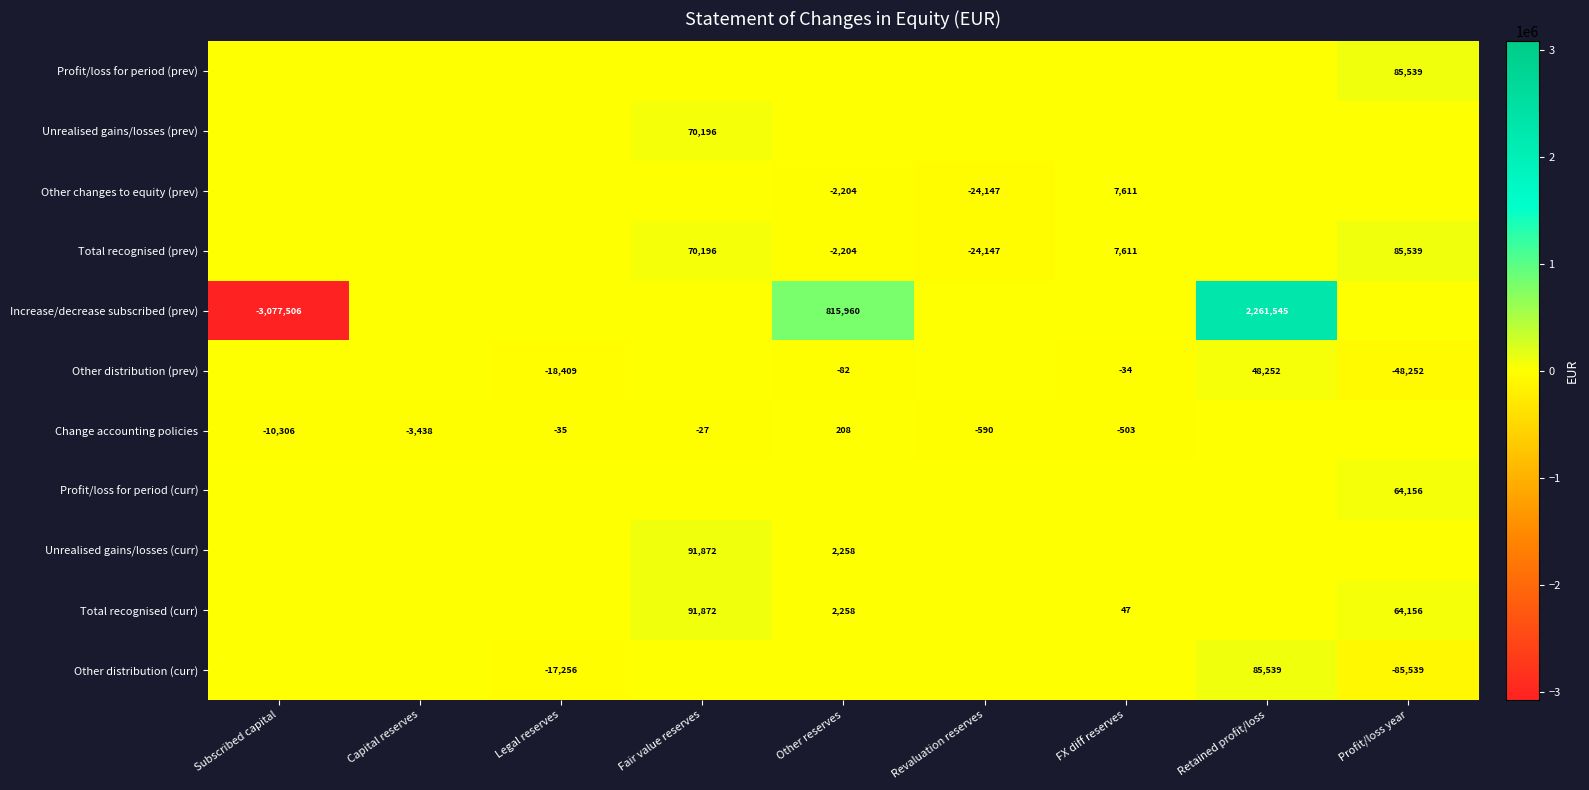

What is the highest value of the row_0 series?

85539